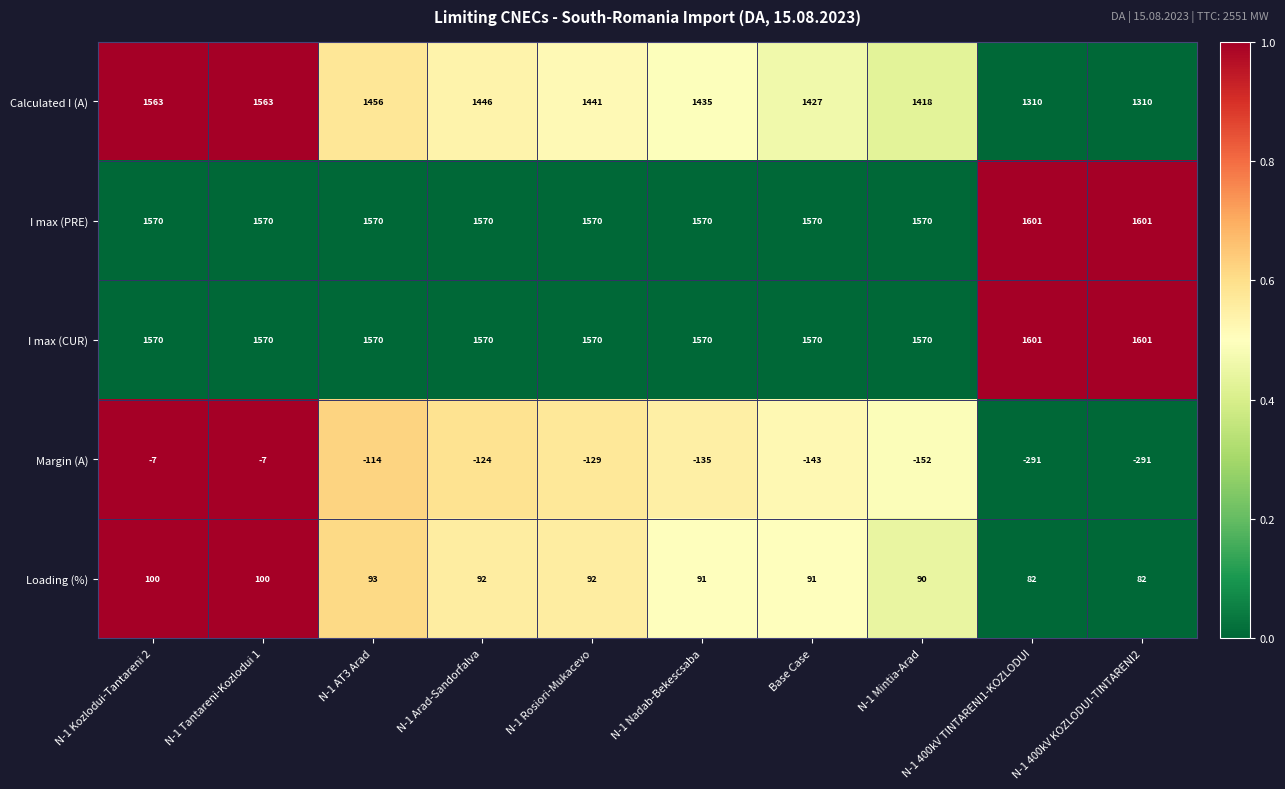

Is it true that Loading (%) equals 93 at N-1 AT3 Arad?

True